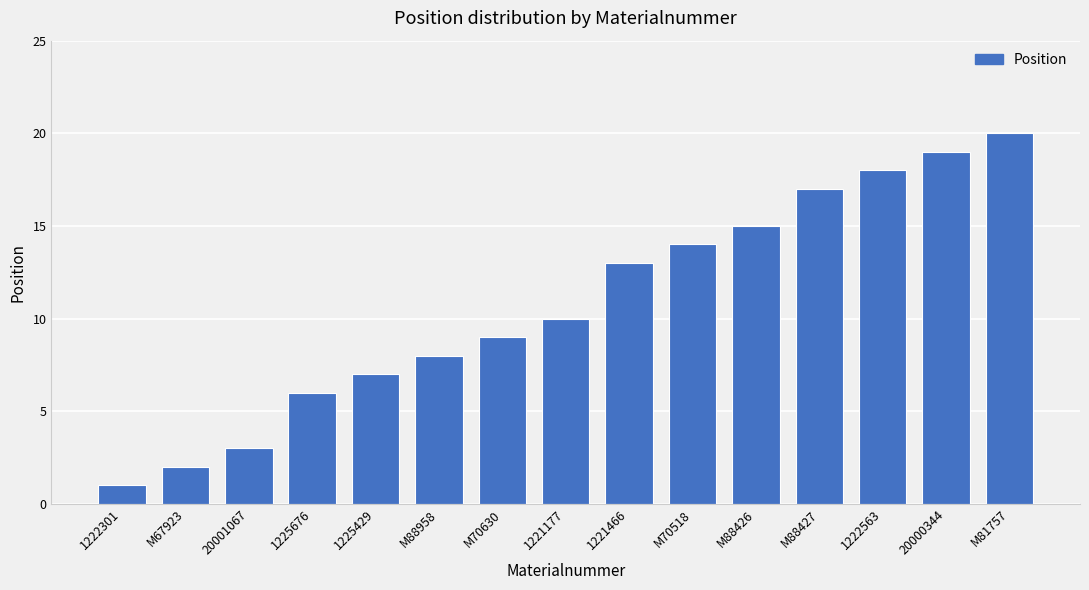

Is it true that the value at 1221177 is 10?

True